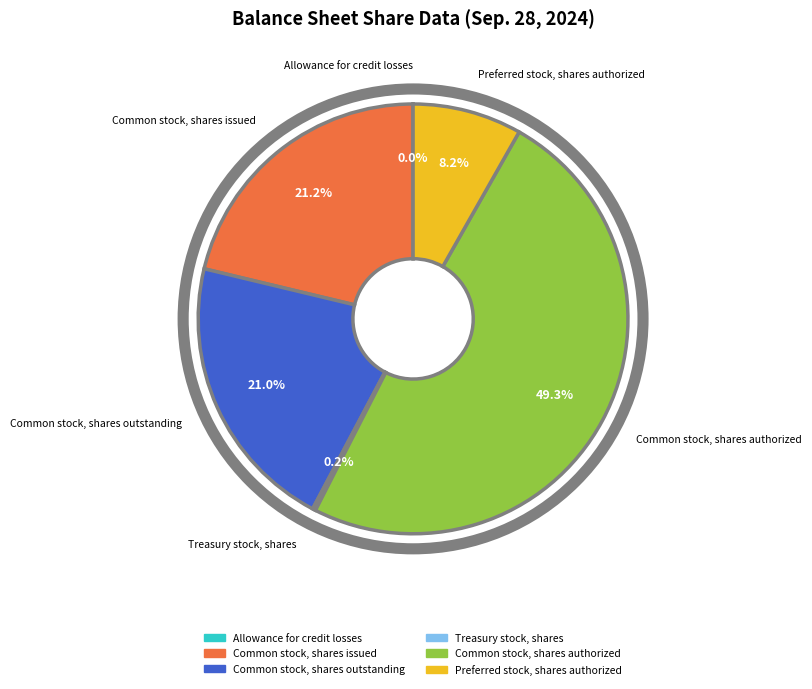

What percentage is NOT represented by Common stock, shares authorized?

50.7%